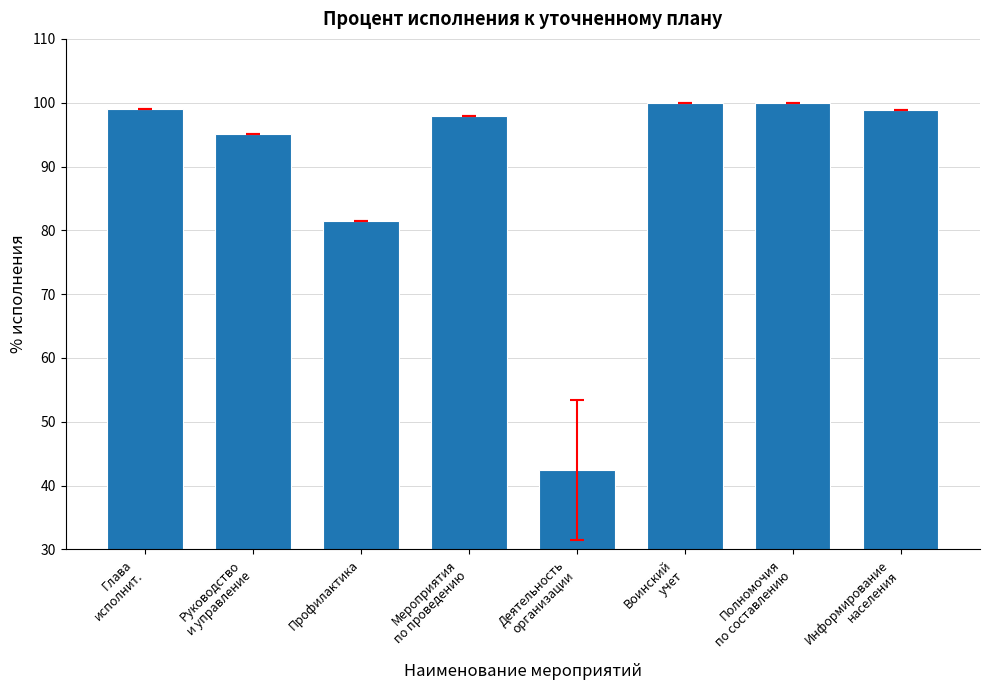

What is the smallest value displayed?

42.5